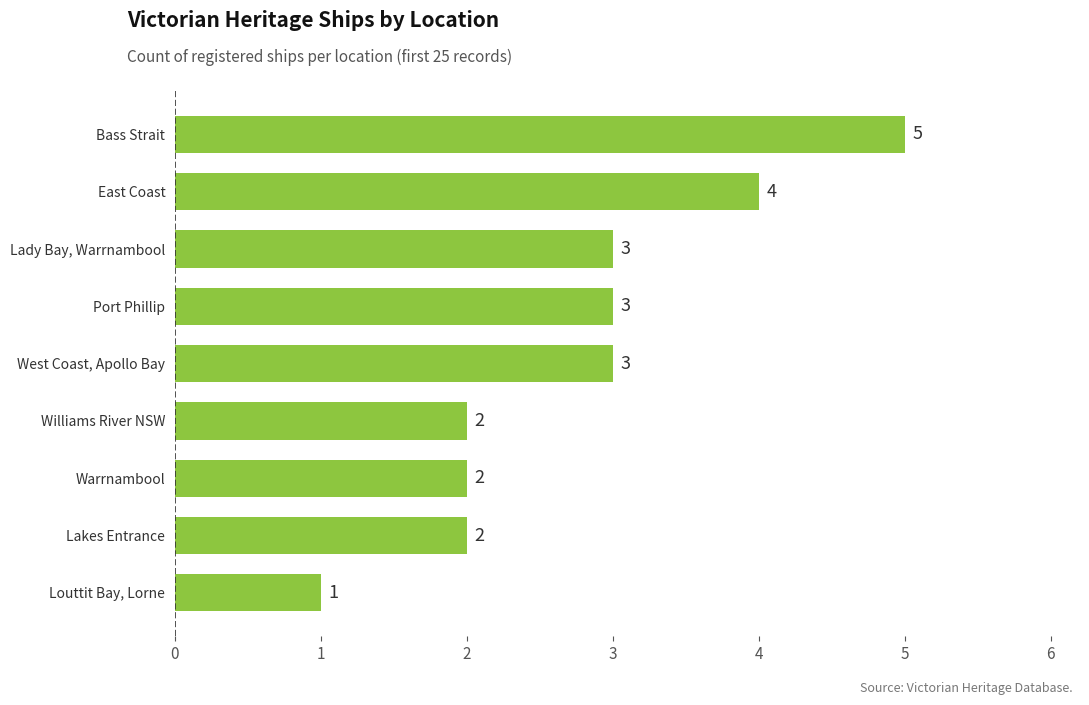

Reading top to bottom, list all the values displayed in this chart.

Bass Strait=5	East Coast=4	Lady Bay, Warrnambool=3	Port Phillip=3	West Coast, Apollo Bay=3	Williams River NSW=2	Warrnambool=2	Lakes Entrance=2	Louttit Bay, Lorne=1